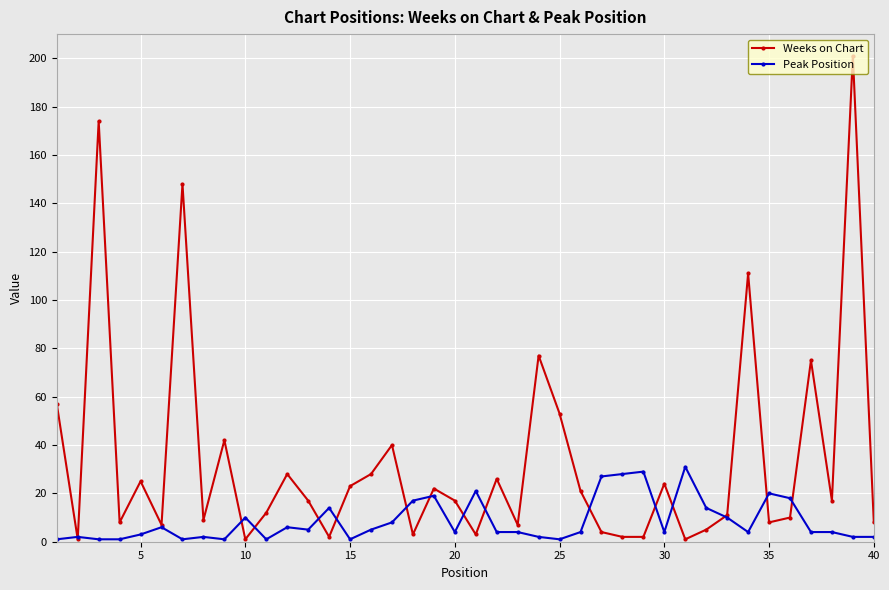

What is the difference between the maximum and minimum values in the Peak Position series?

30